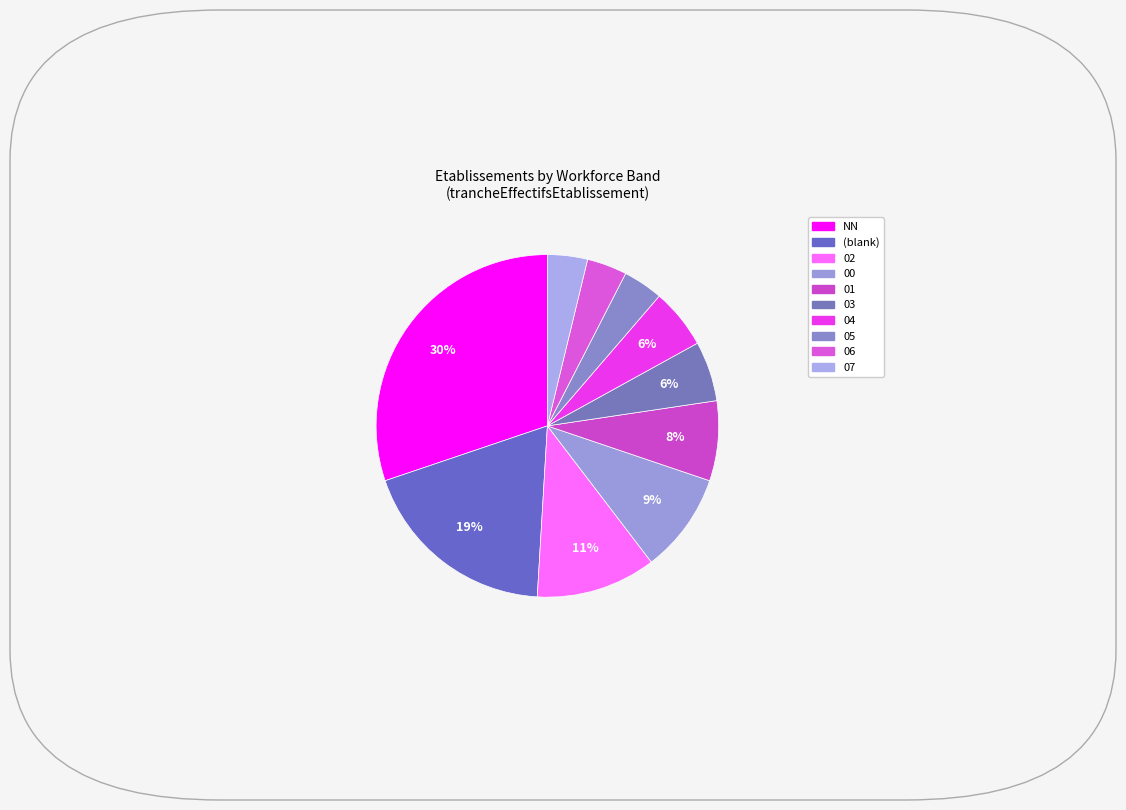

Rank the categories by value from lowest to highest.

05, 06, 07, 03, 04, 01, 00, 02, , NN